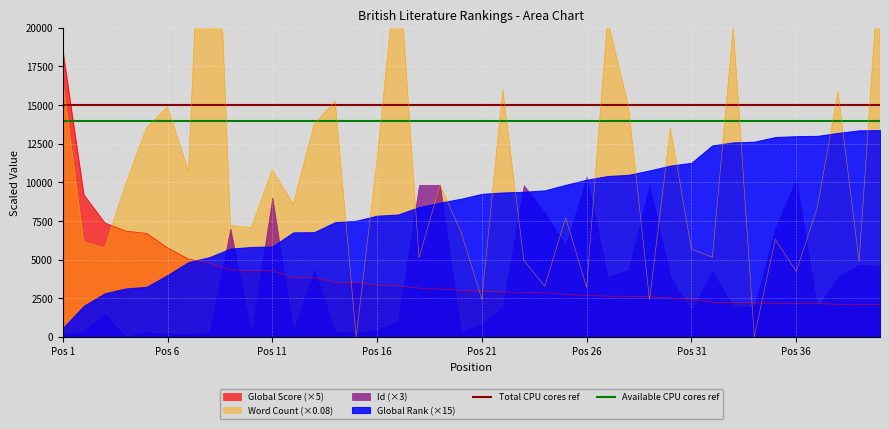

Which category has the highest value in the Global Score (×5) series?

Pos 1